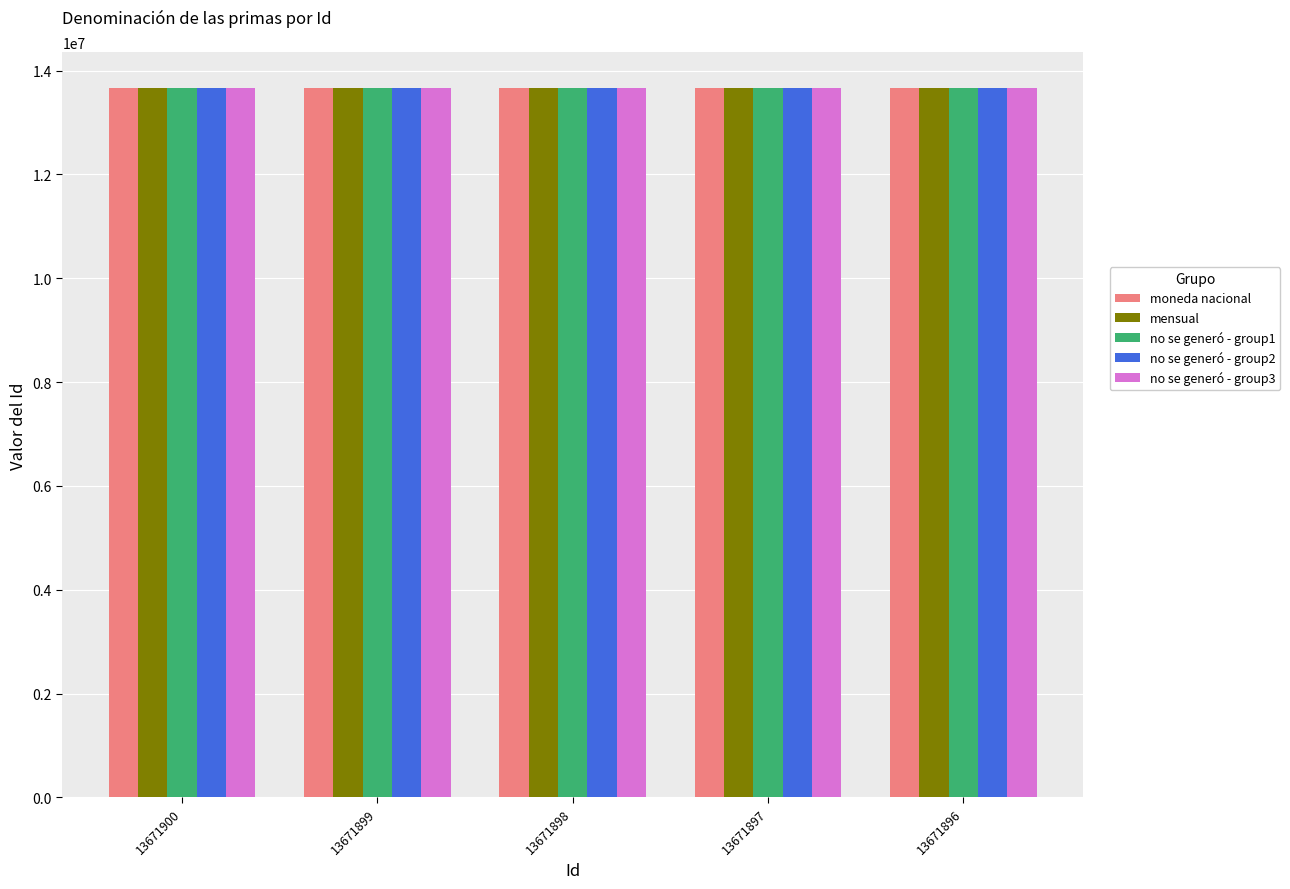

What is the minimum value shown in the chart?

13671884